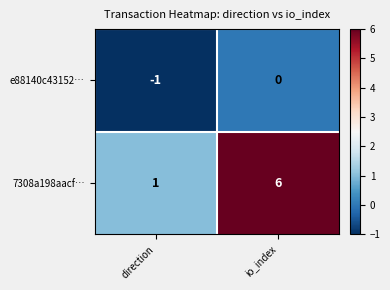

At which category does the chart reach its minimum across all series?

direction